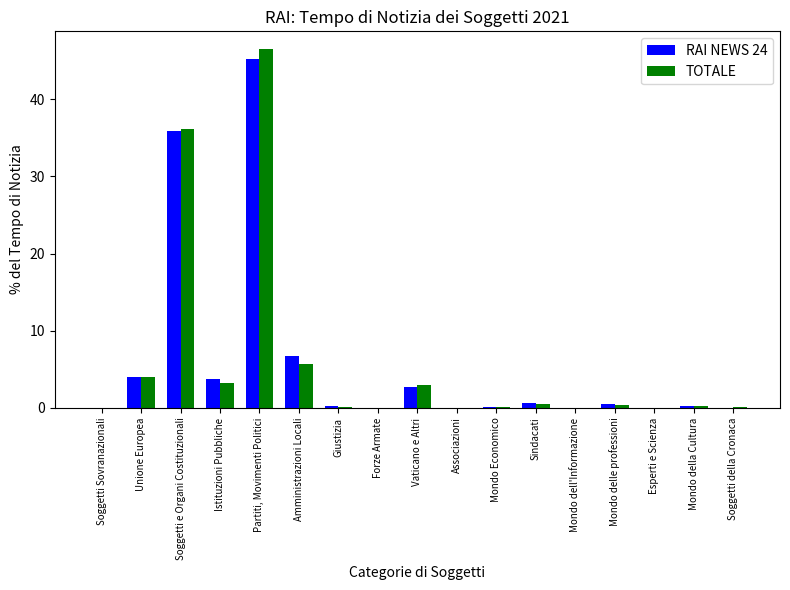

Read the RAI NEWS 24 value at Partiti, Movimenti Politici.

45.2